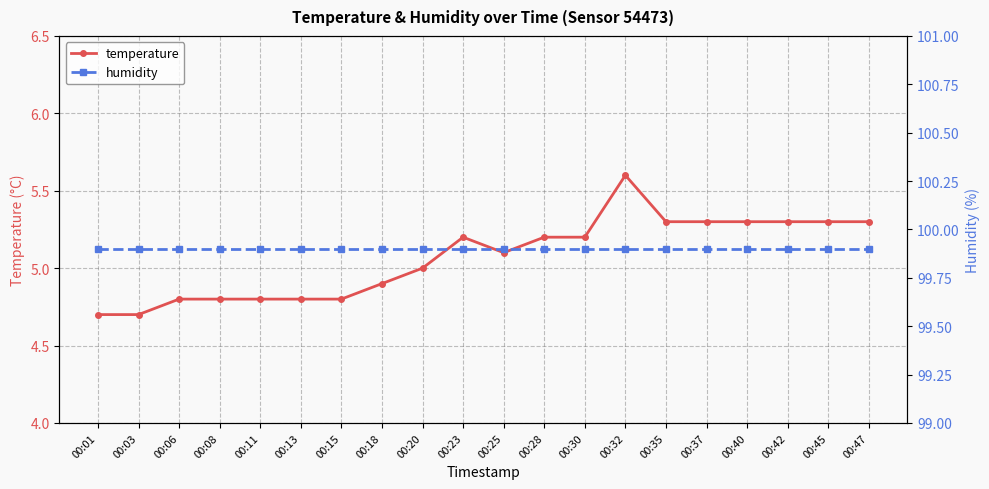

What is the sum of the humidity values at 00:30 and 00:18?

199.8